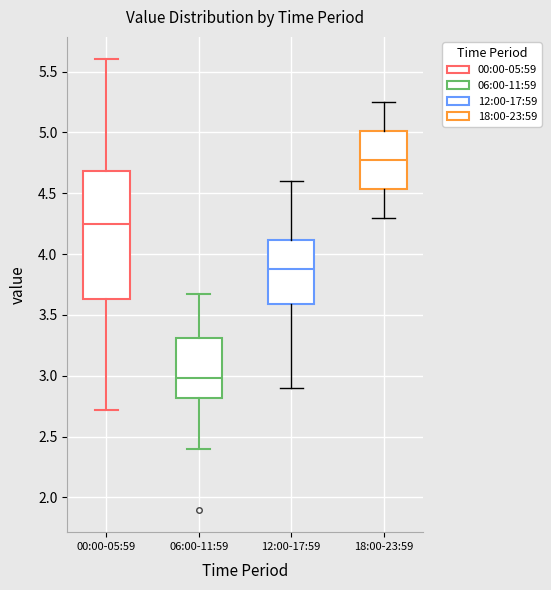

Reading left to right, transcribe this box plot: for each box, give where its median line is, the range the box spans, and where its two whiskers end, as read against the y-axis. The values are not printed on the chart, so give them approximately, as read against the axis.

00:00-05:59: median 4.25, box 3.65 to 4.70, whiskers 2.70 to 5.60
06:00-11:59: median 3.00, box 2.80 to 3.30, whiskers 2.40 to 3.65
12:00-17:59: median 3.90, box 3.60 to 4.10, whiskers 2.90 to 4.60
18:00-23:59: median 4.80, box 4.55 to 5.00, whiskers 4.30 to 5.25